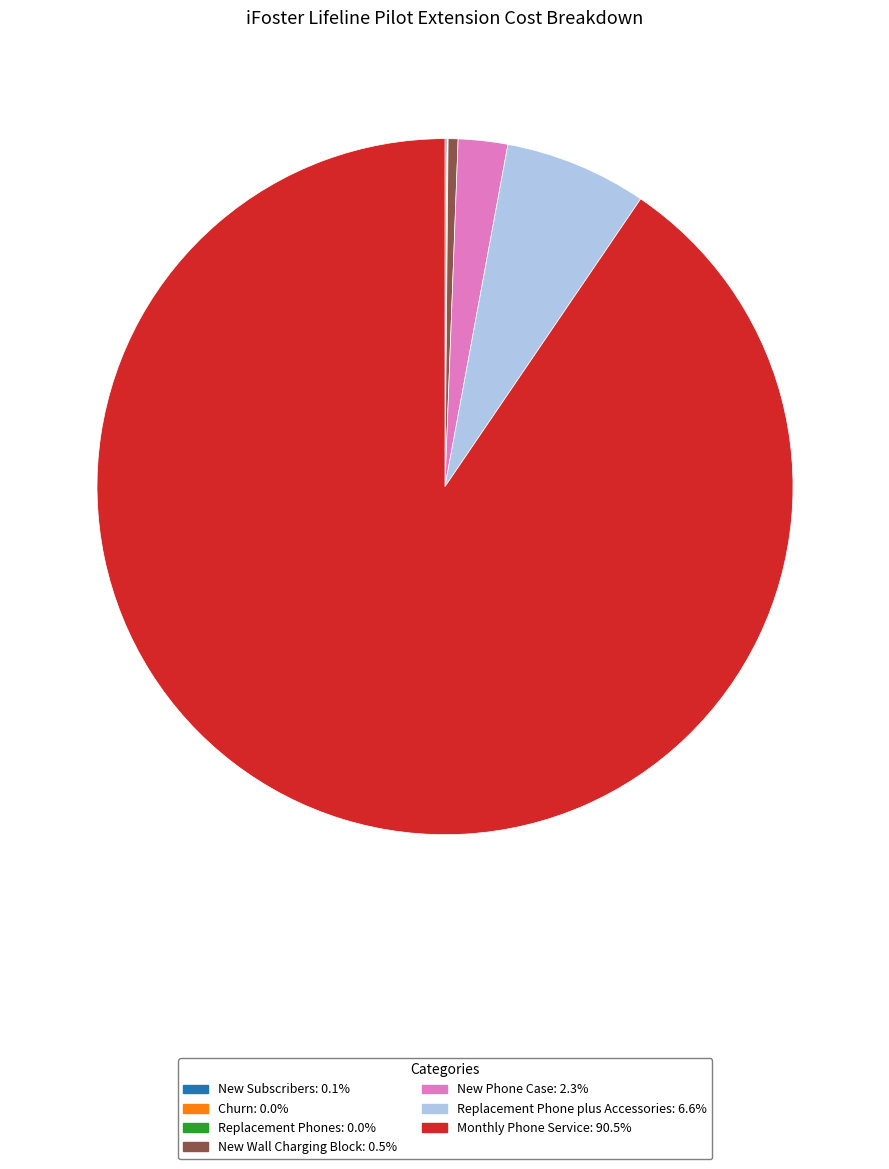

Combined, do New Phone Case and Monthly Phone Service account for over 50%?

Yes